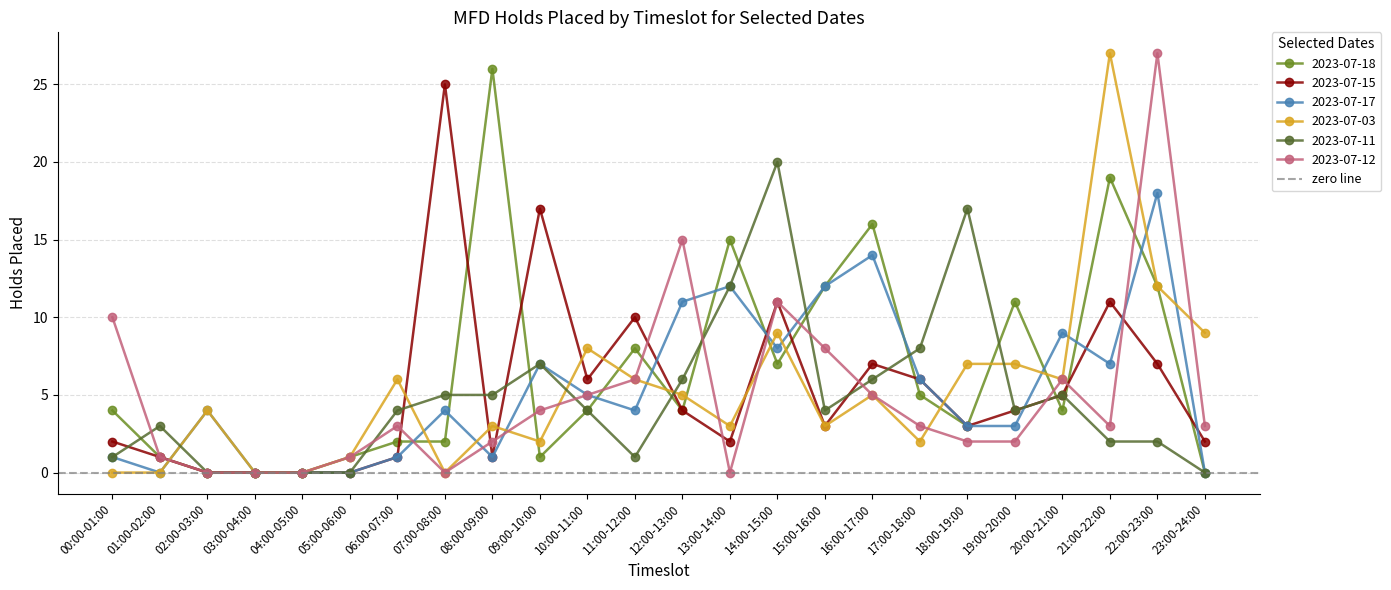

Which series changed the most between 04:00-05:00 and 10:00-11:00?

2023-07-03